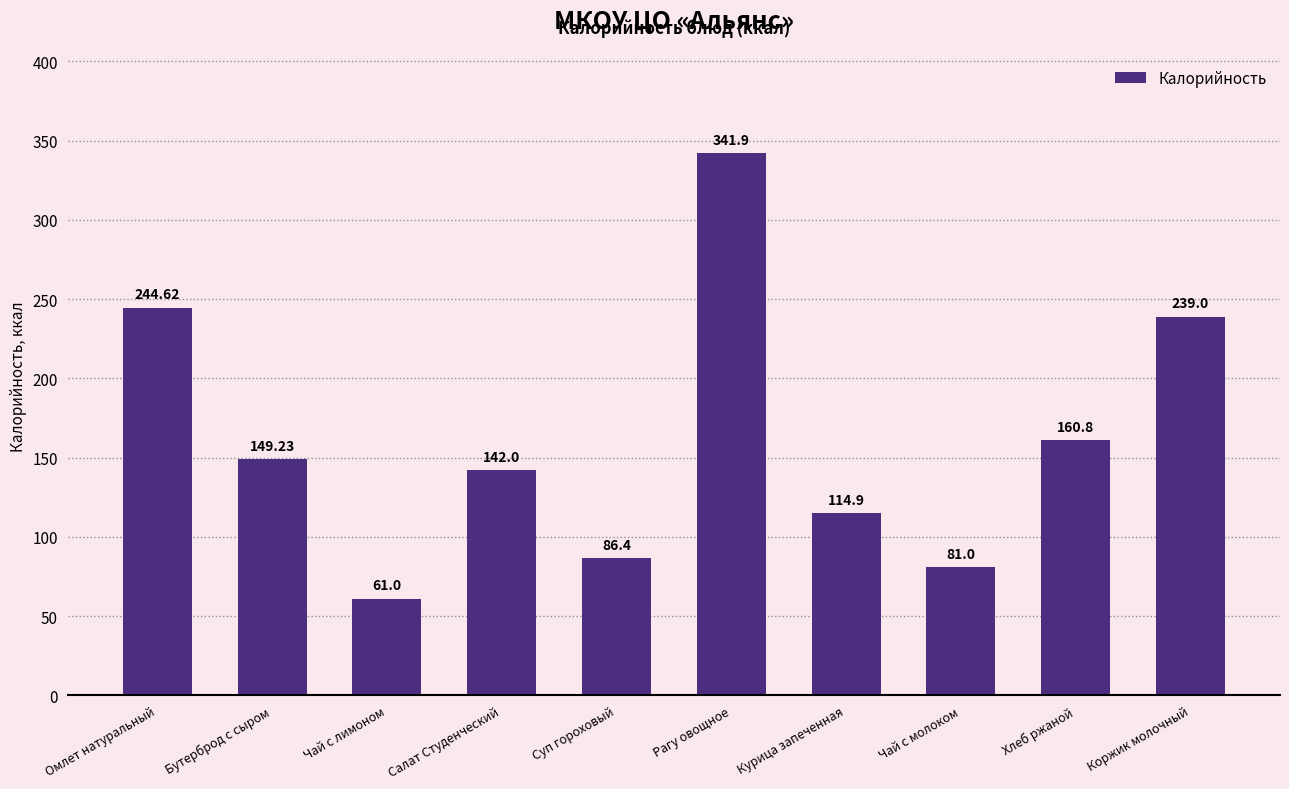

What position from the left is Курица запеченная?

7